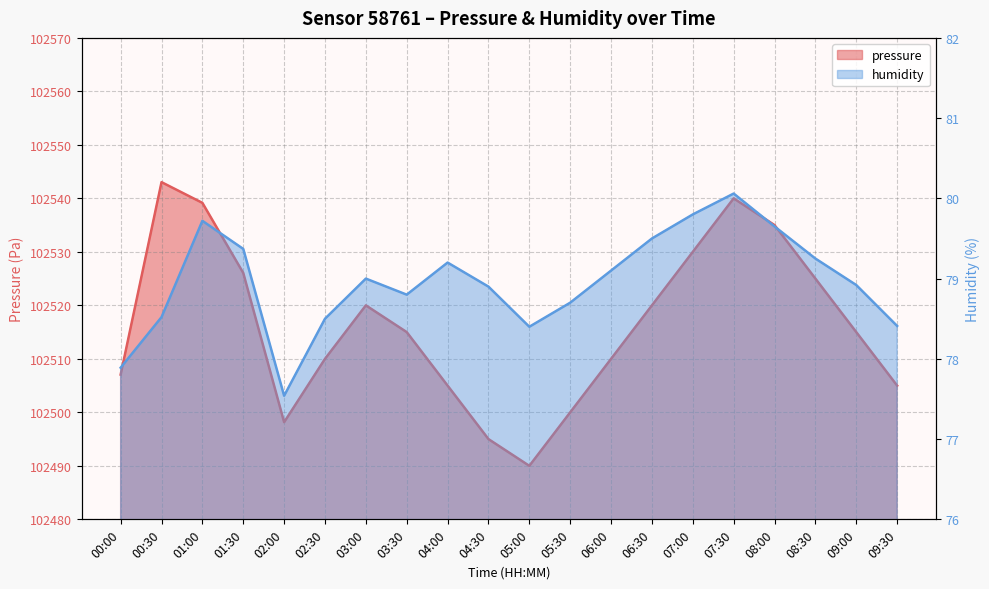

List the series in order of their peak value, highest first.

pressure, humidity